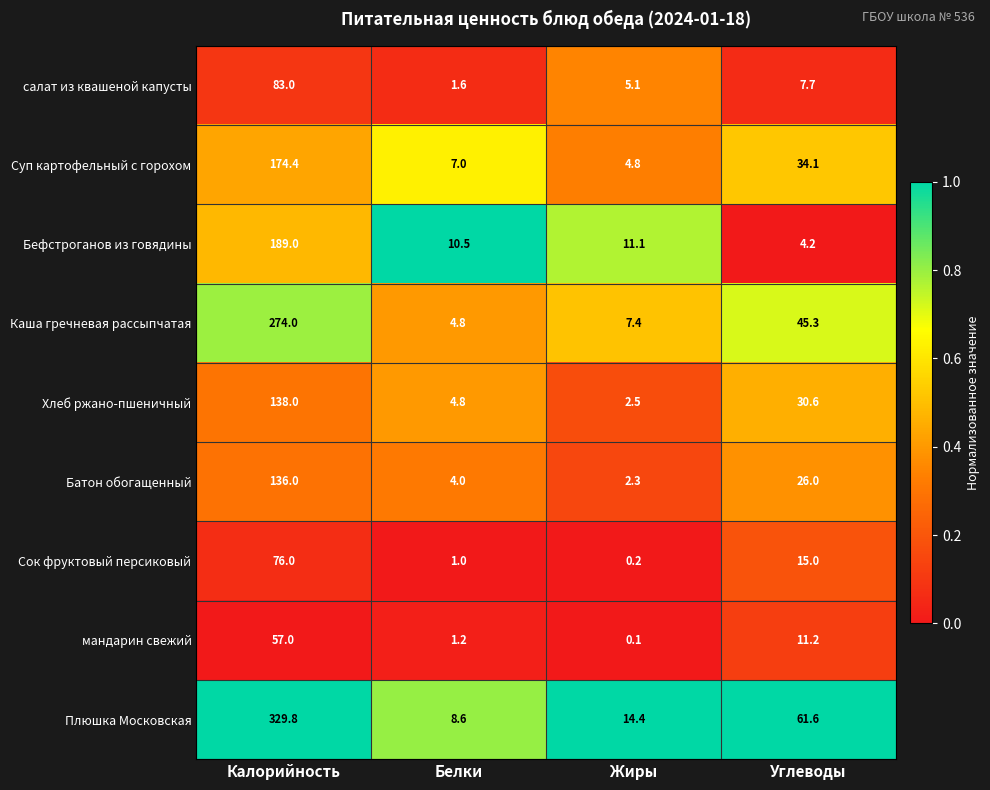

At which category is the sum across all series the highest?

Калорийность